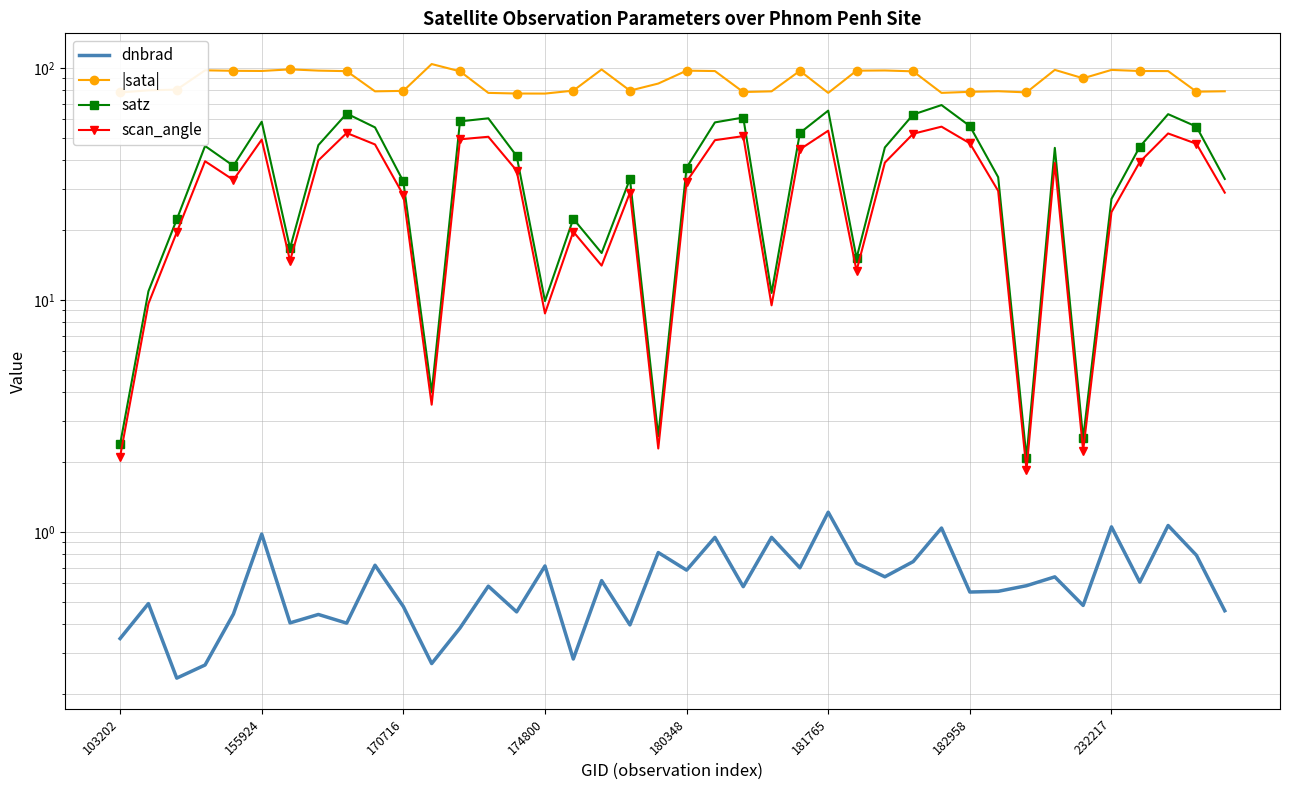

Which has a higher value, 10 or 39?

10